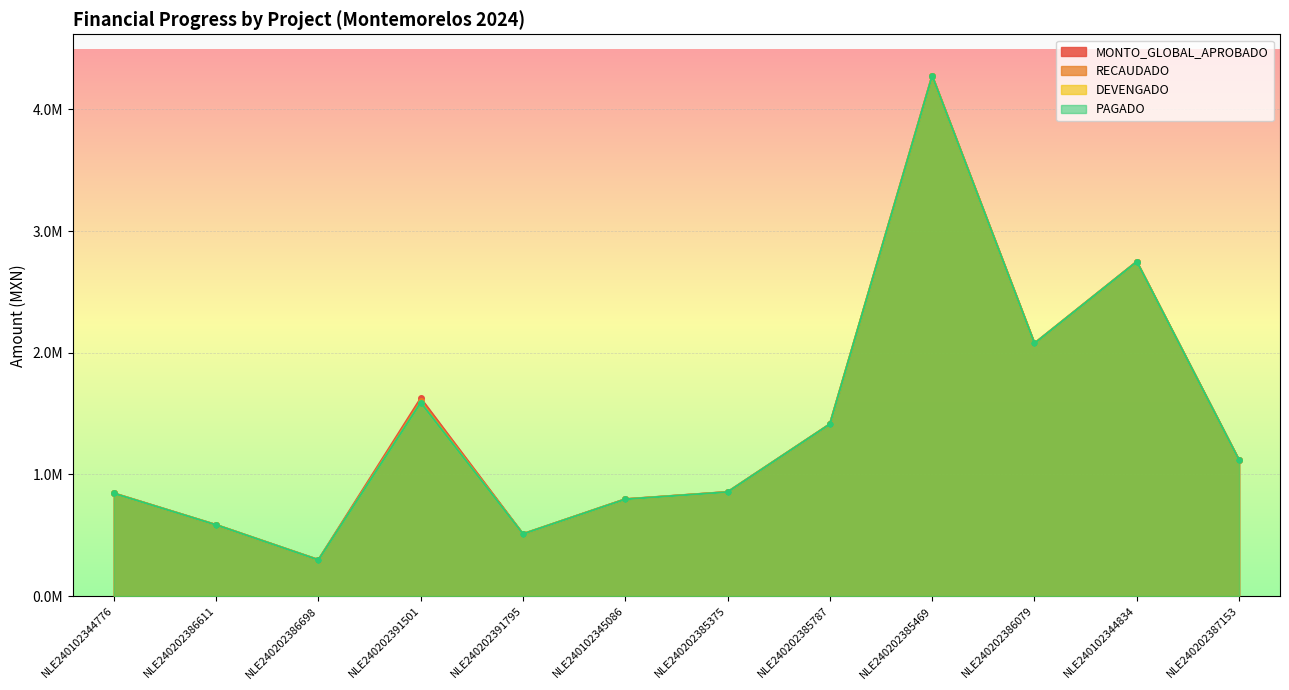

What is the difference between the highest and lowest values at NLE240202387153?

818.0